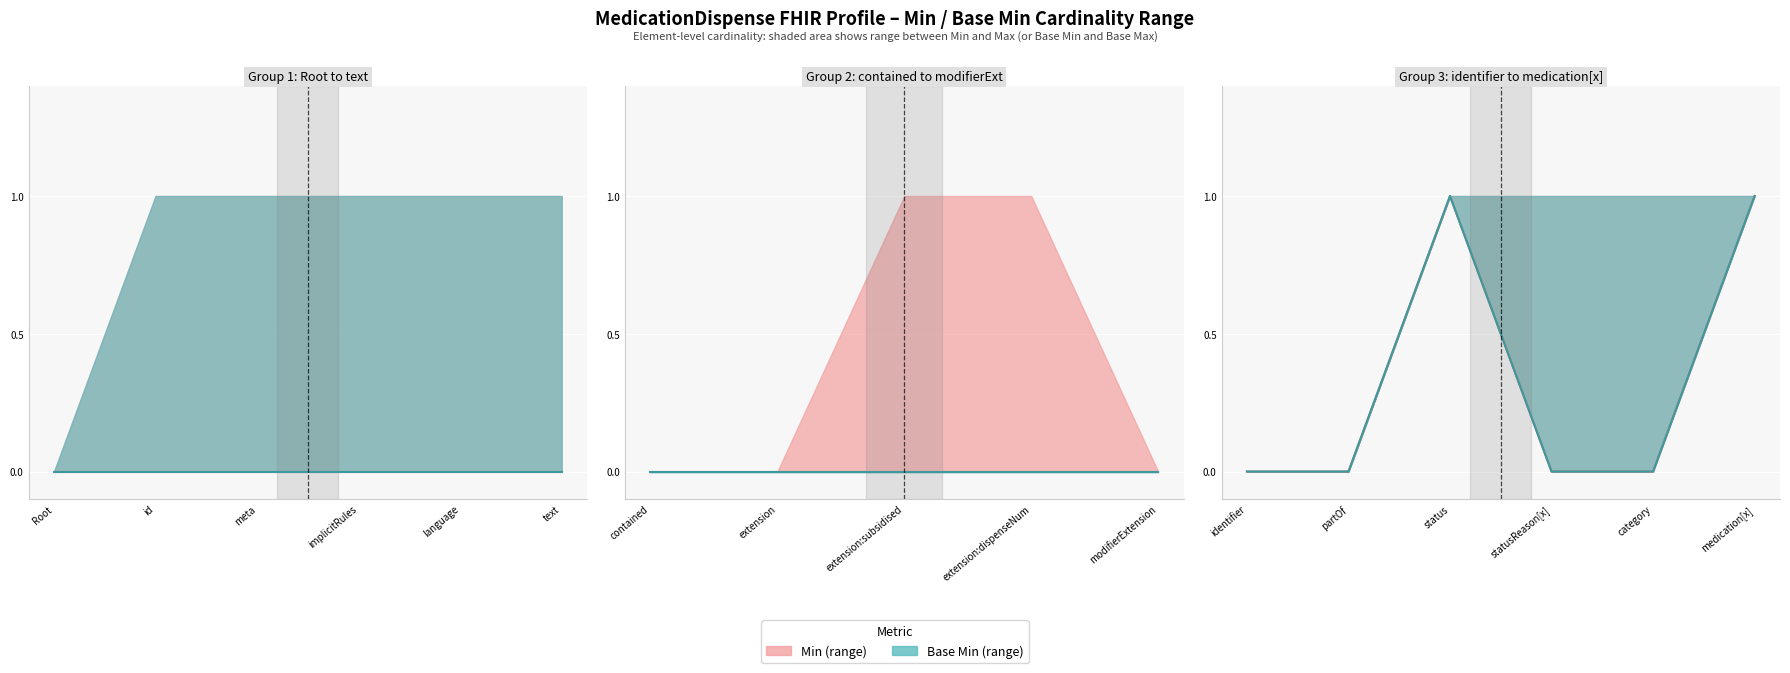

How many Base Min values are between 0 and 1?

6